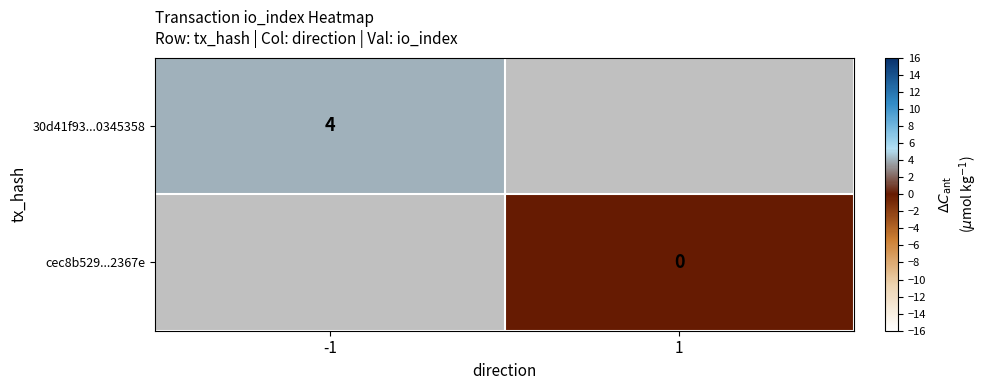

Between 1 and -1, which is larger?

-1